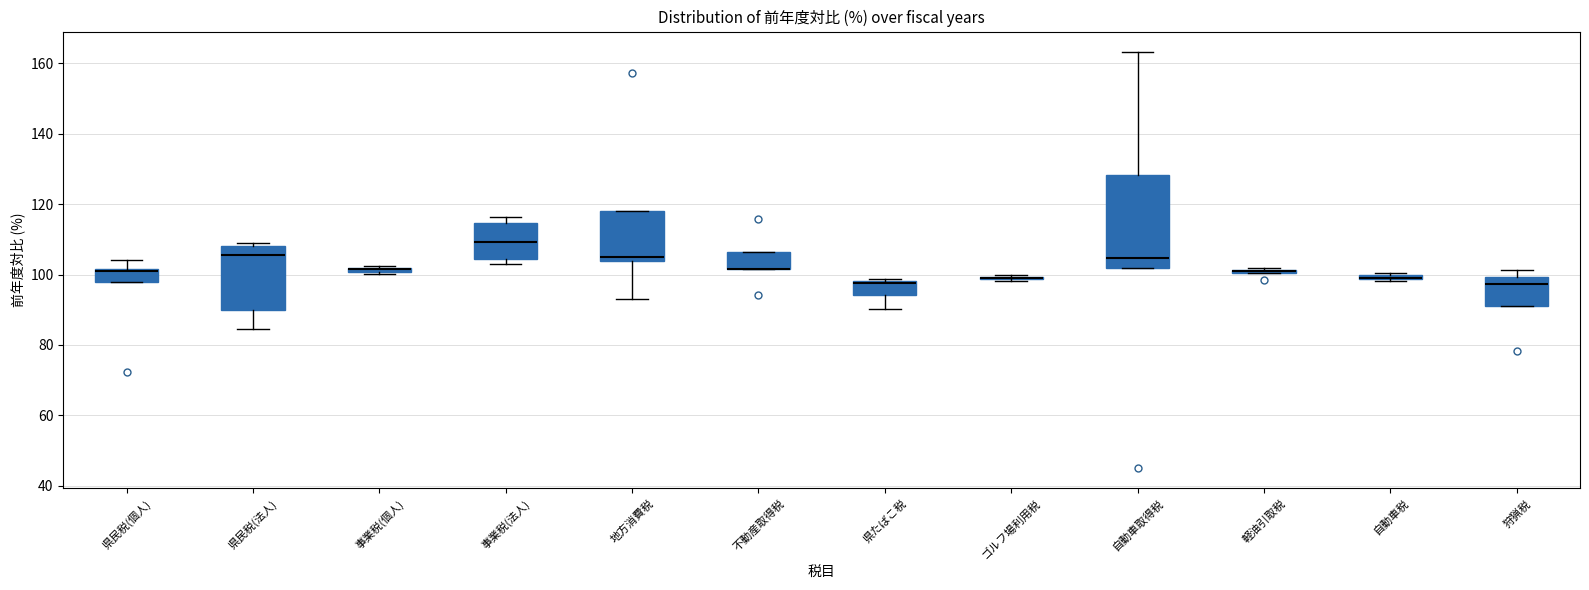

Where is the lower edge of the box for 不動産取得税 on the y-axis? The values are not printed on the chart, so give them approximately, as read against the axis.

102